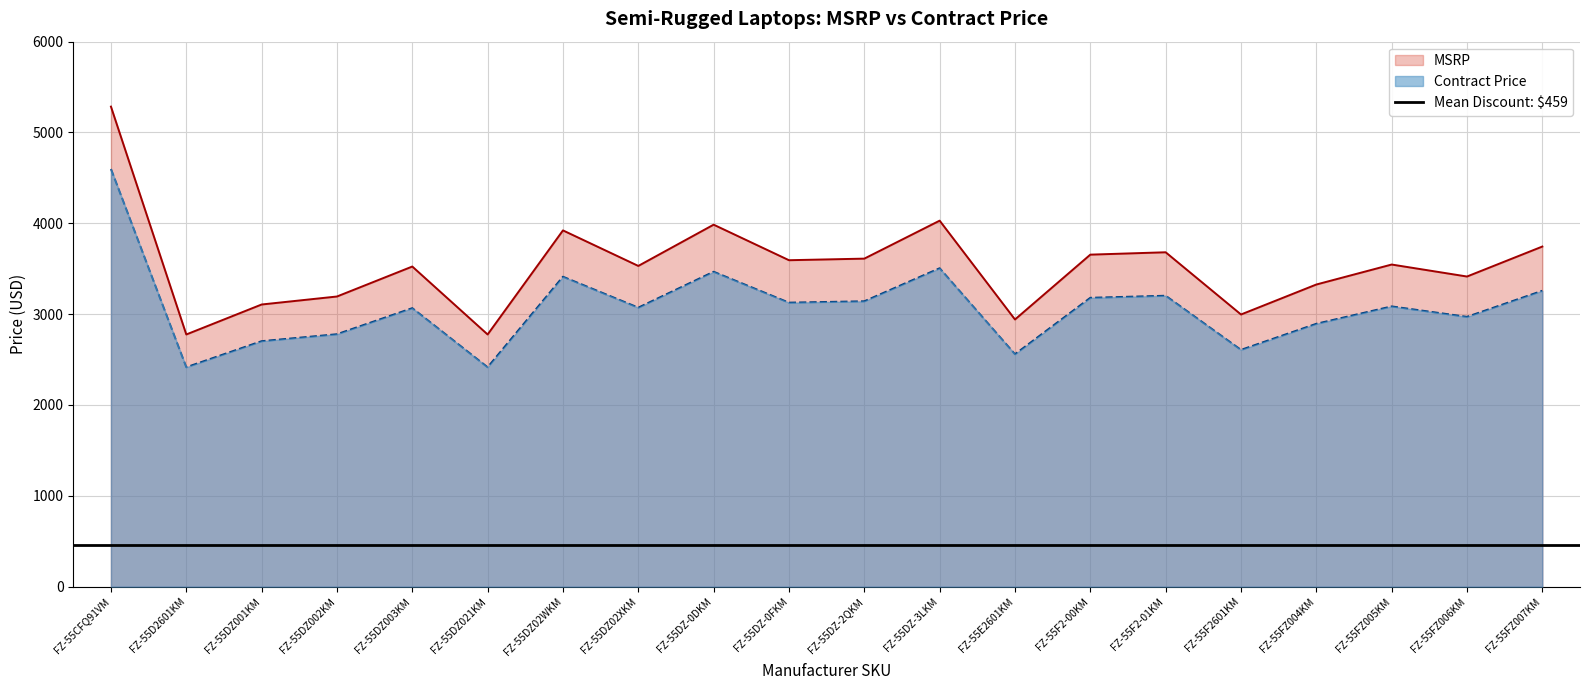

What position from the left is FZ-55F2-01KM?

15